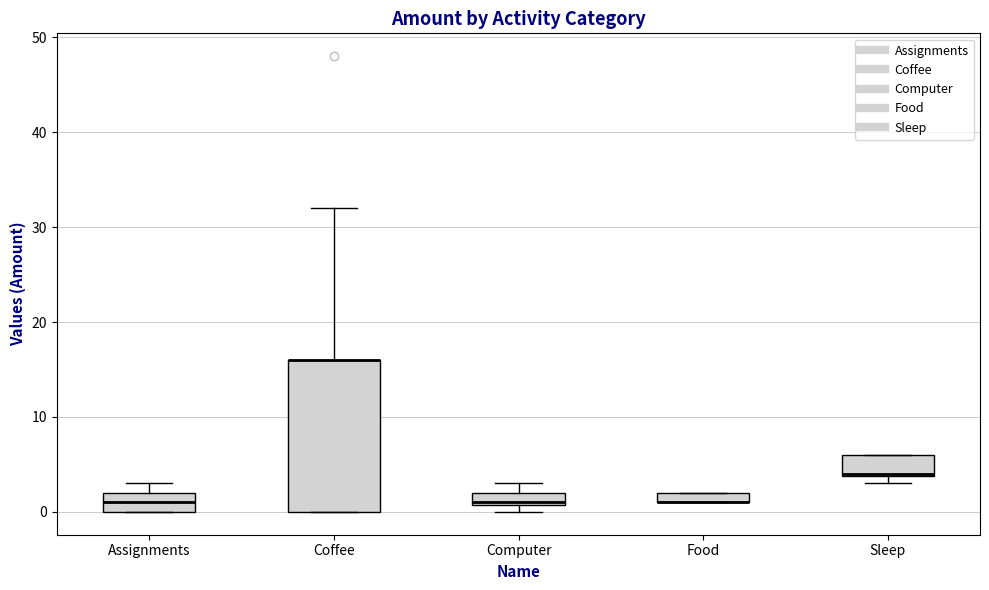

Where is the upper edge of the box for Computer on the y-axis? The values are not printed on the chart, so give them approximately, as read against the axis.

2